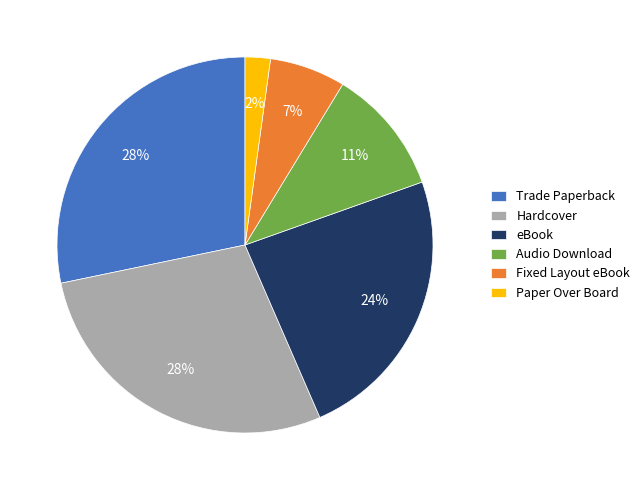

The Trade Paperback slice represents 43% of the pie. True or false?

False